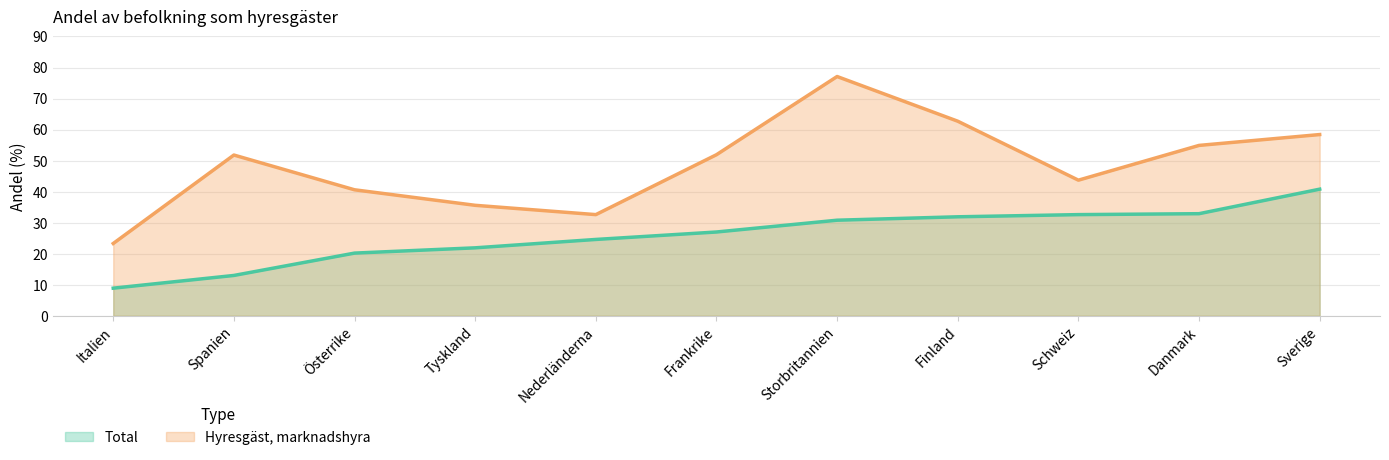

What is the greatest value displayed?

77.1